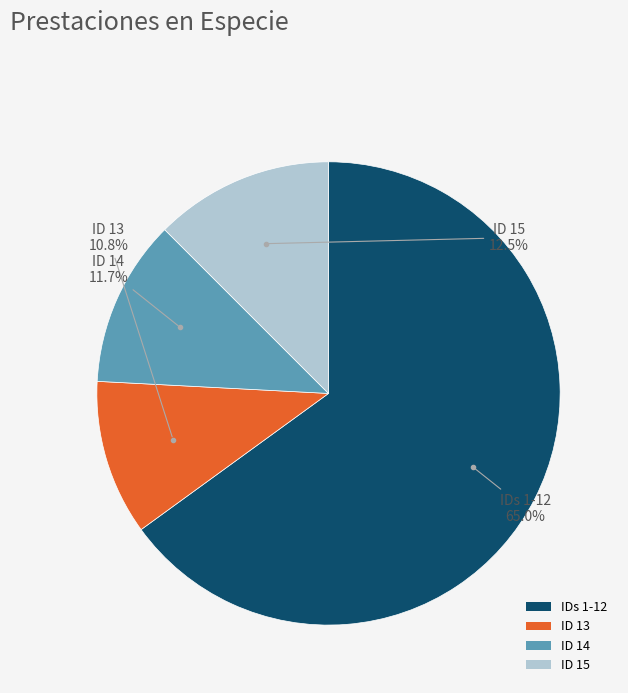

Is there any slice that represents more than half of the pie?

Yes